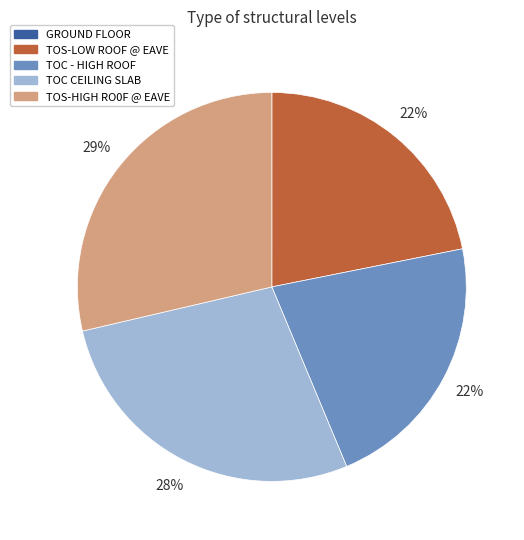

Is TOC - HIGH ROOF the majority of the pie?

No